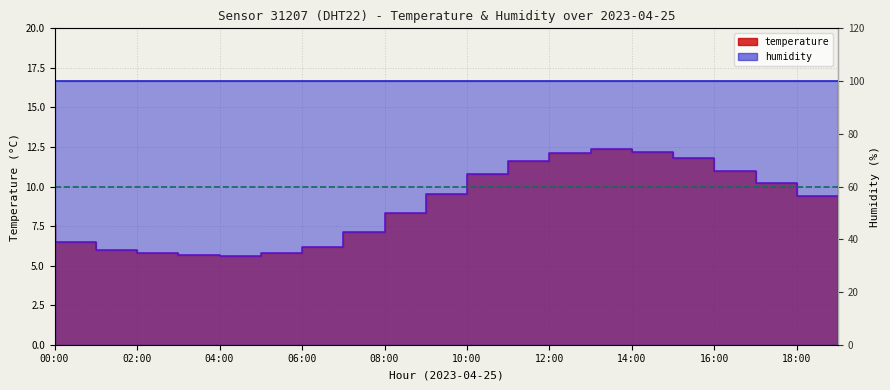

What is the sum of the values at 04:00 and 10:00?

15.2